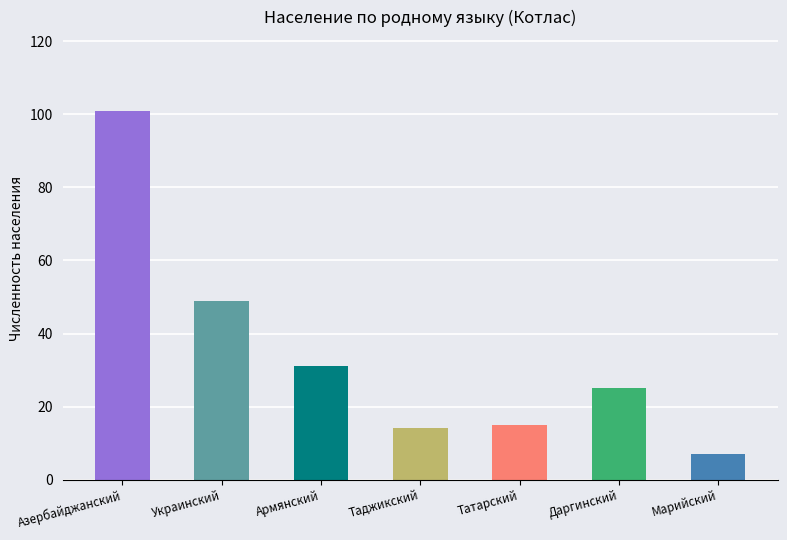

Does the chart contain any negative values?

No